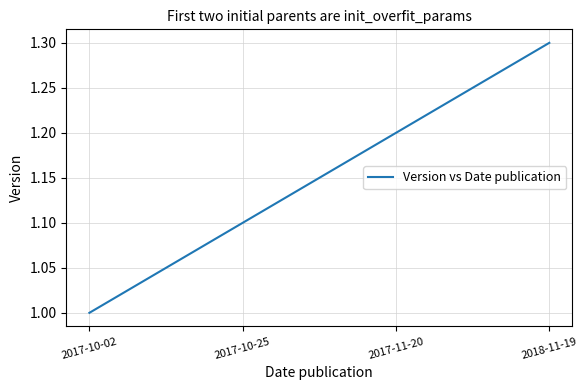

At which label is the value closest to 1?

2017-10-02